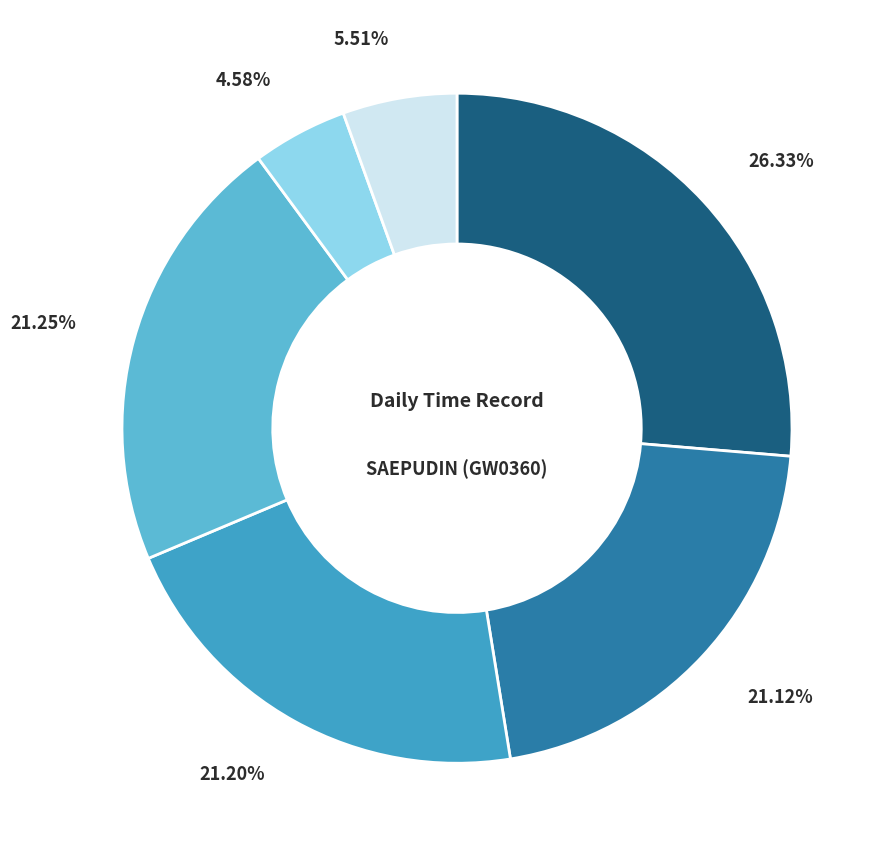

Count the number of slices in the pie.

6